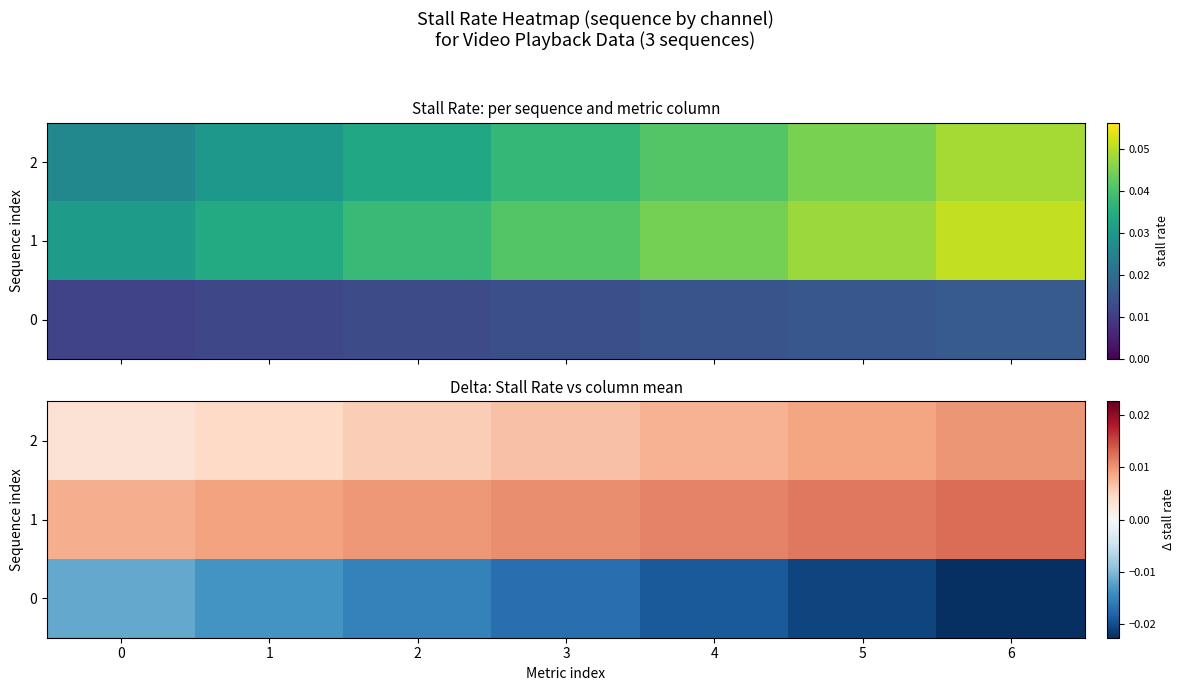

At which label does row_0 reach its minimum?

6